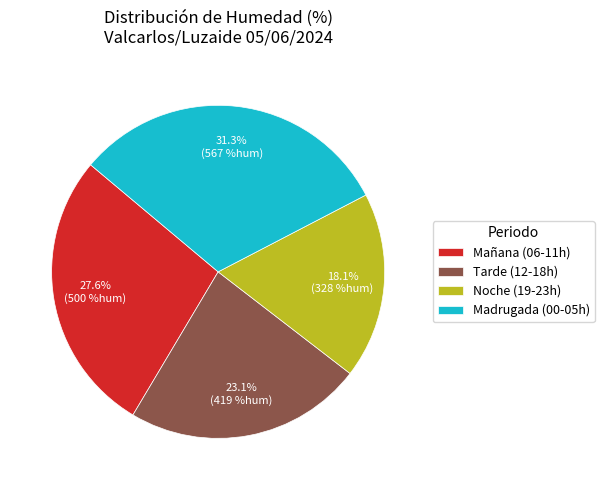

How many segments does this pie chart have?

4